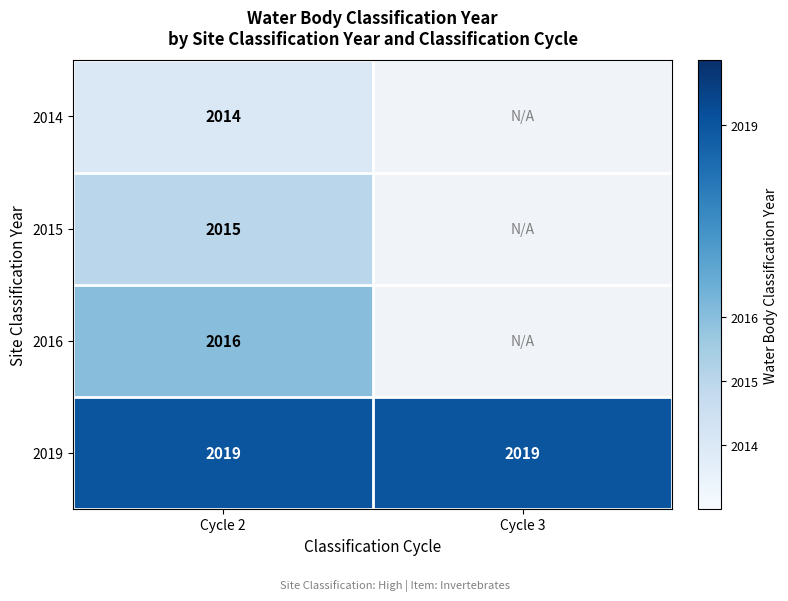

What is the difference between the highest and lowest values at Cycle 2?

5